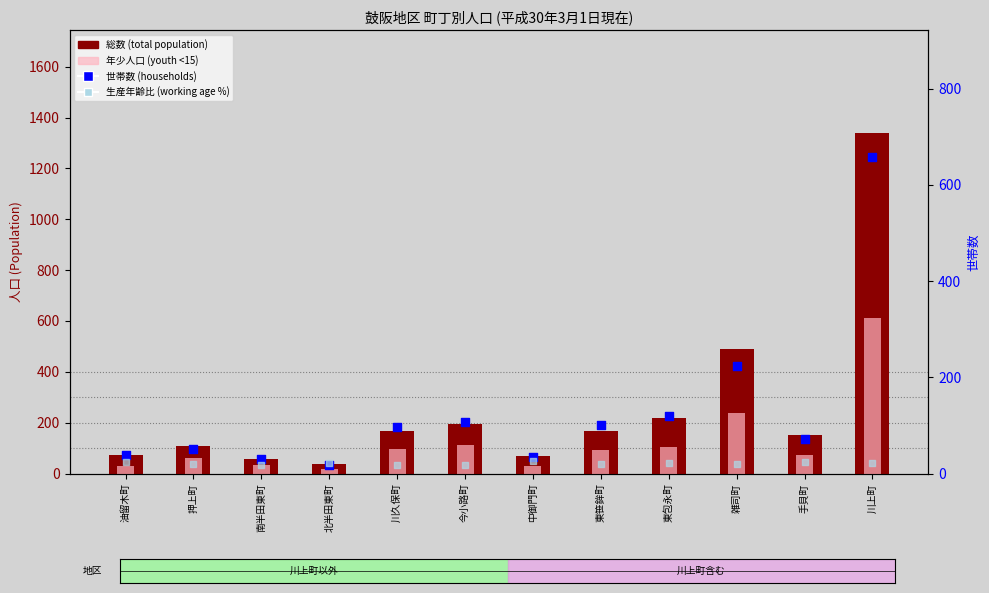

At how many categories does at least one series exceed 1010?

1